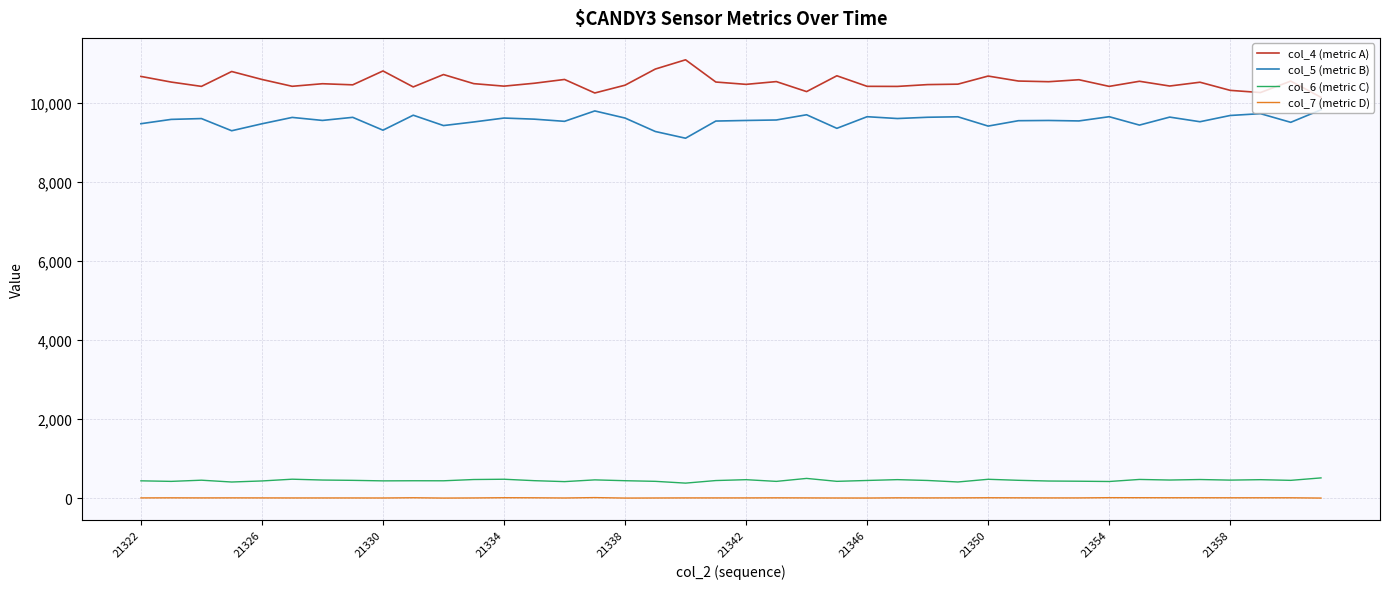

True or false: col_7 (metric D) and col_6 (metric C) cross at least once.

False